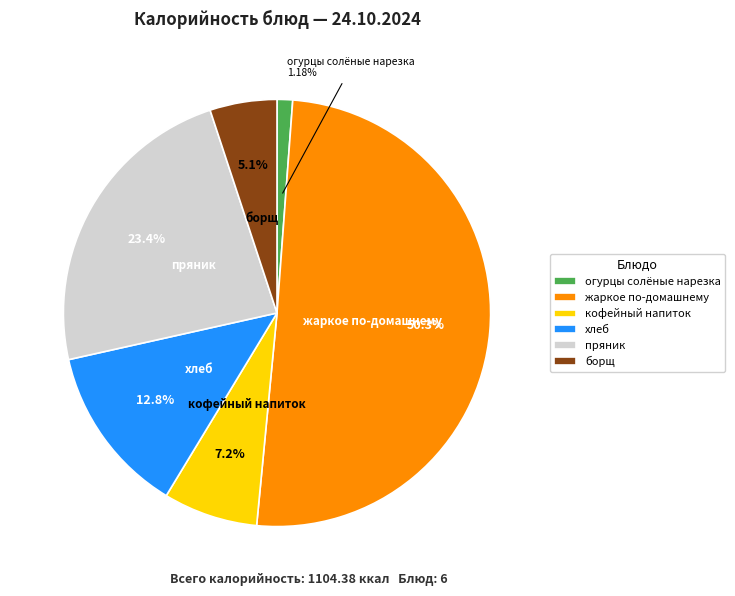

Rank the categories by value from lowest to highest.

огурцы солёные нарезка, борщ, кофейный напиток, хлеб, пряник, жаркое по-домашнему